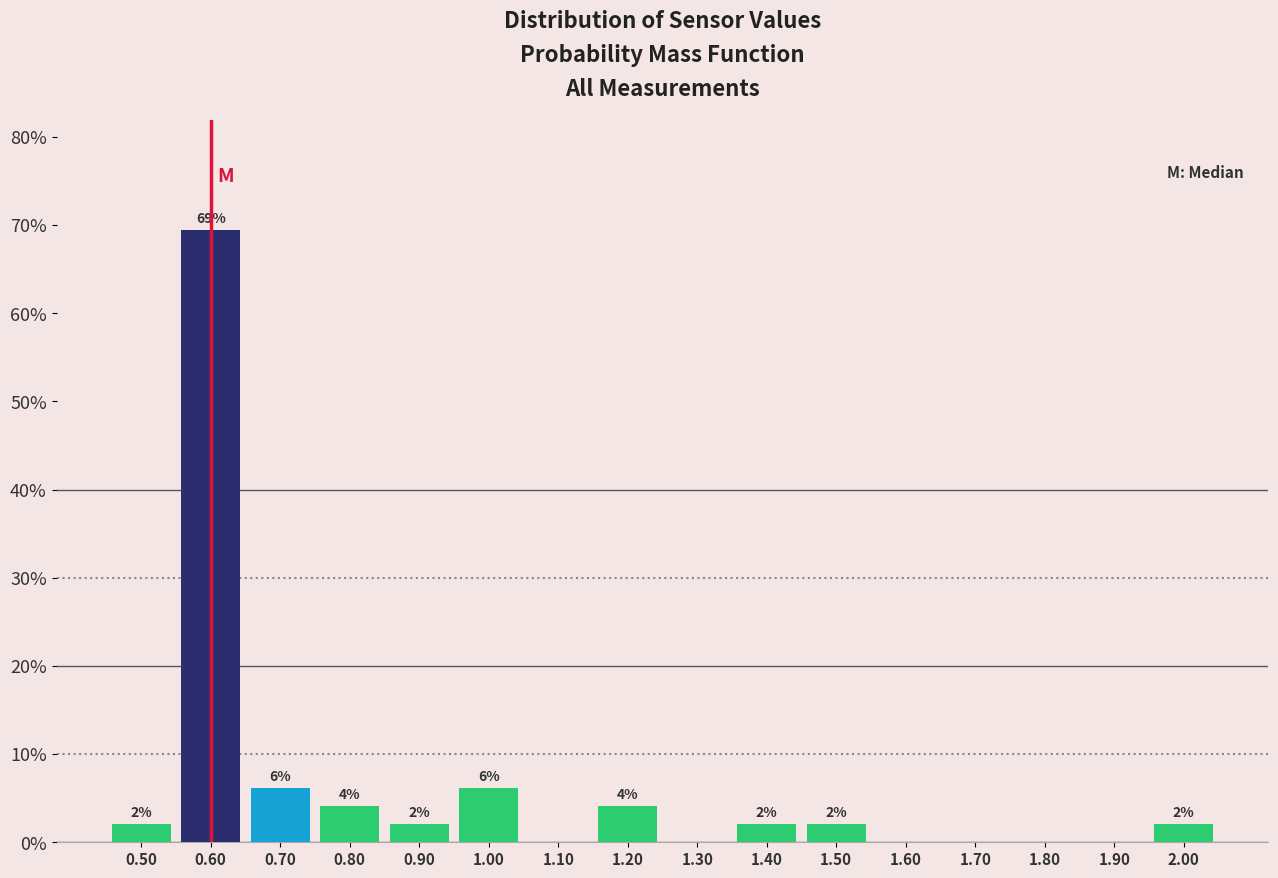

Over which range of the x-axis is the bar tallest?

0.55 to 0.65